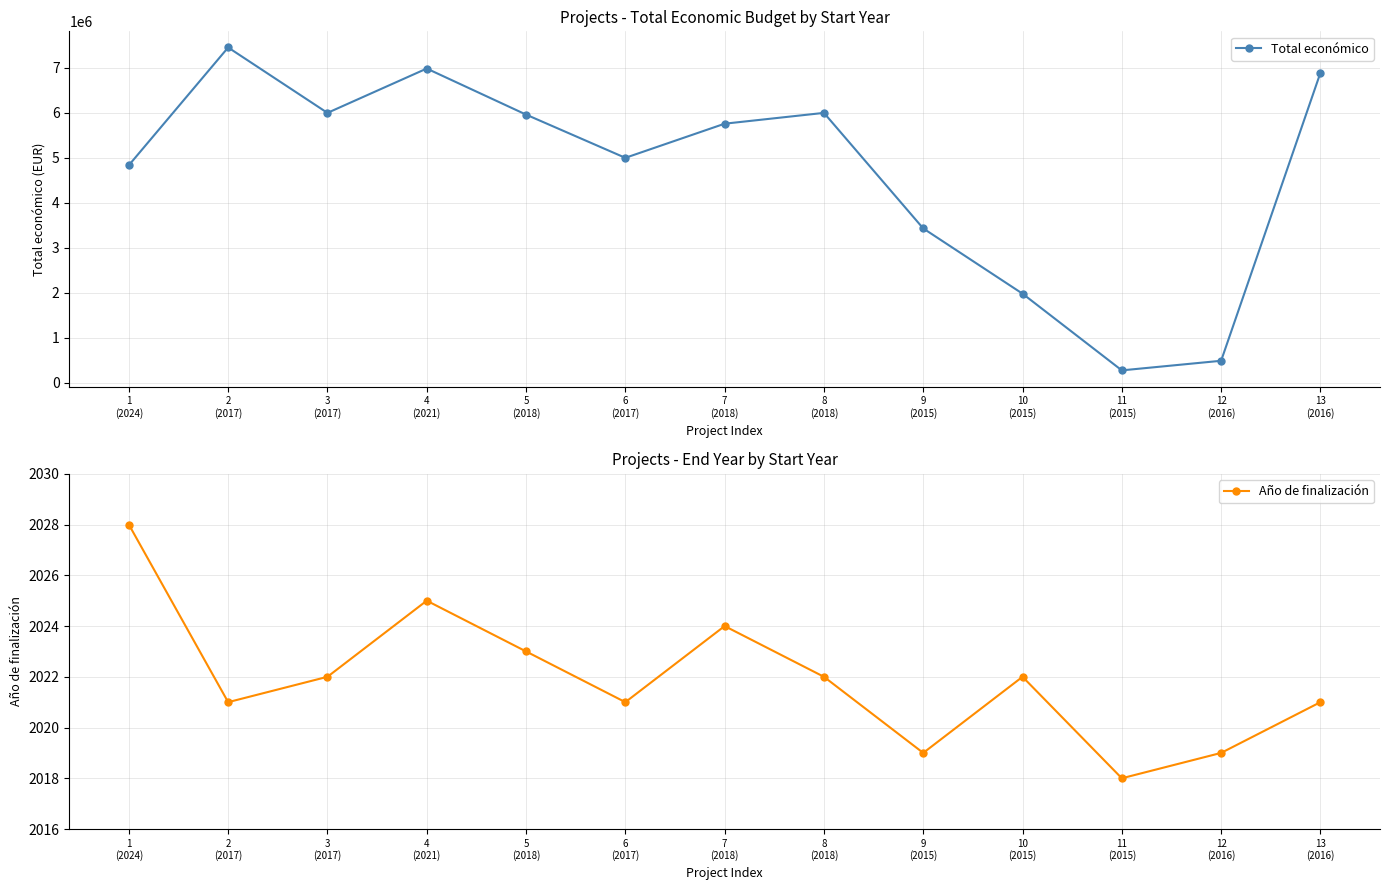

Which series changed the most between 9
(2015) and 10
(2015)?

Total económico